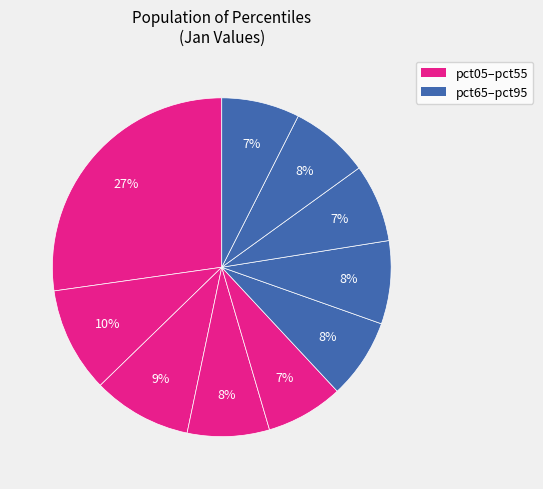

Which slice is the smallest?

pct45